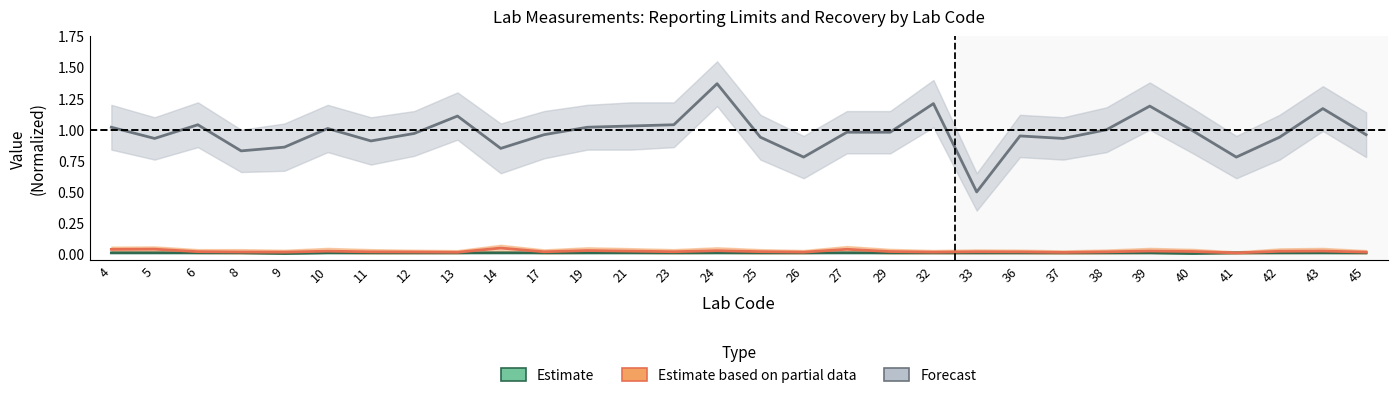

Which has a higher value, 21 or 14?

21